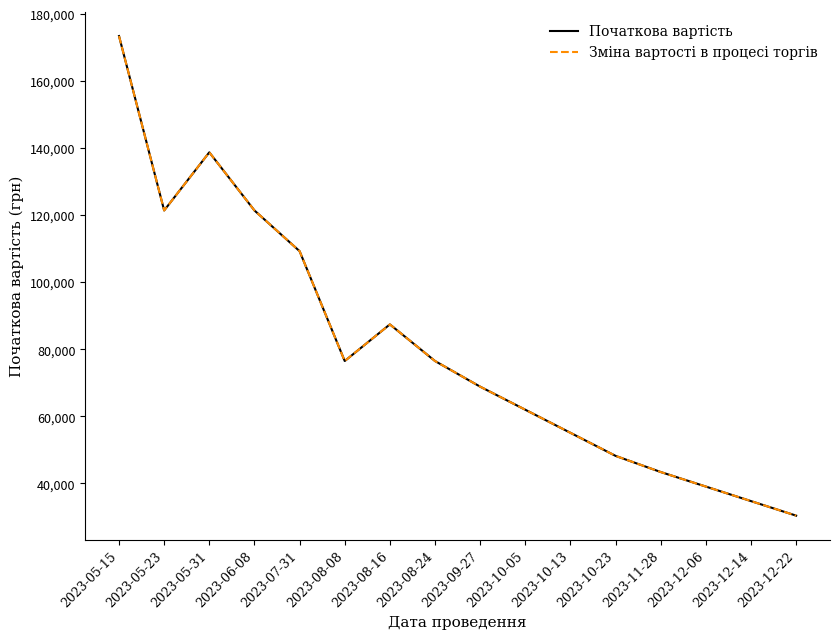

True or false: Початкова вартість and Зміна вартості в процесі торгів cross at least once.

False